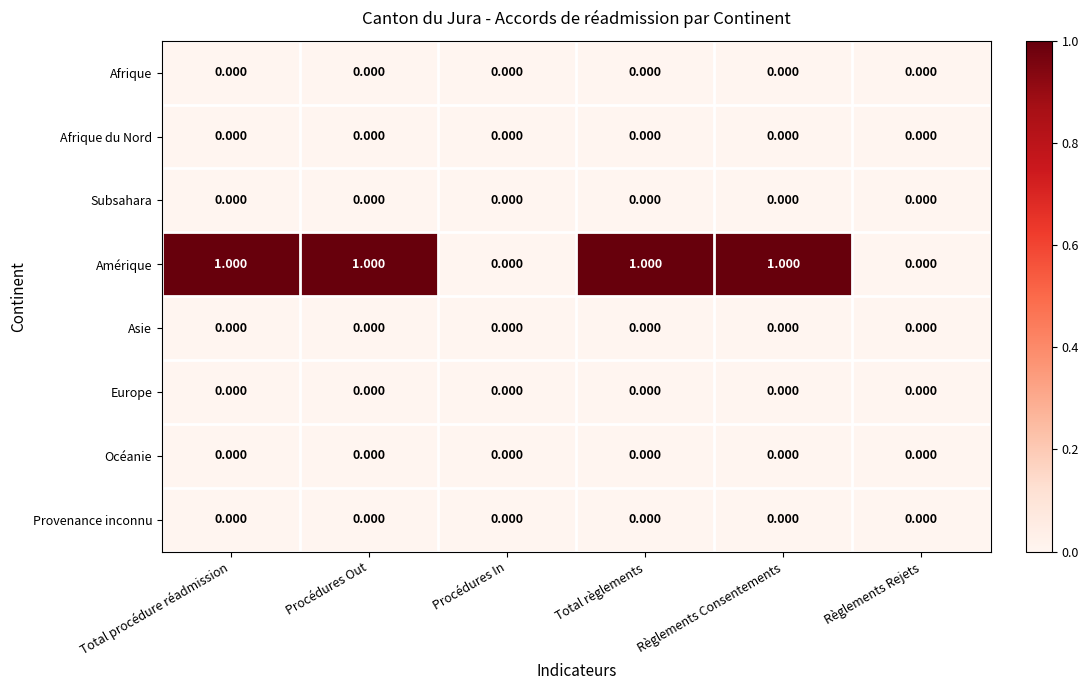

How many series are shown in this chart?

8